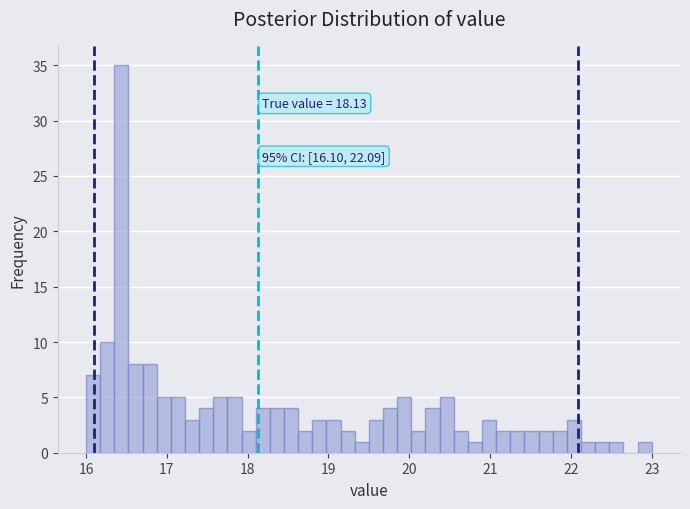

Around what value on the x-axis is the tallest bar? Give the approximate position of its centre, as read against the axis.

16.4